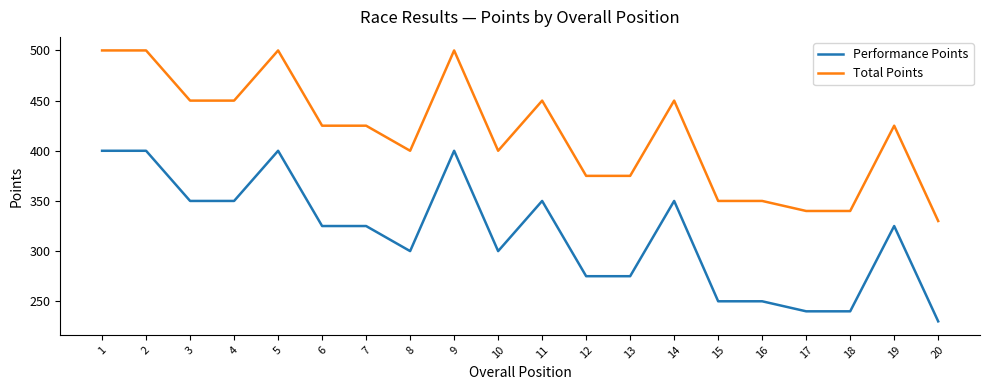

Reading right to left, what are all the values shown in this chart?

Performance Points: 20=230	19=325	18=240	17=240	16=250	15=250	14=350	13=275	12=275	11=350	10=300	9=400	8=300	7=325	6=325	5=400	4=350	3=350	2=400	1=400
Total Points: 20=330	19=425	18=340	17=340	16=350	15=350	14=450	13=375	12=375	11=450	10=400	9=500	8=400	7=425	6=425	5=500	4=450	3=450	2=500	1=500